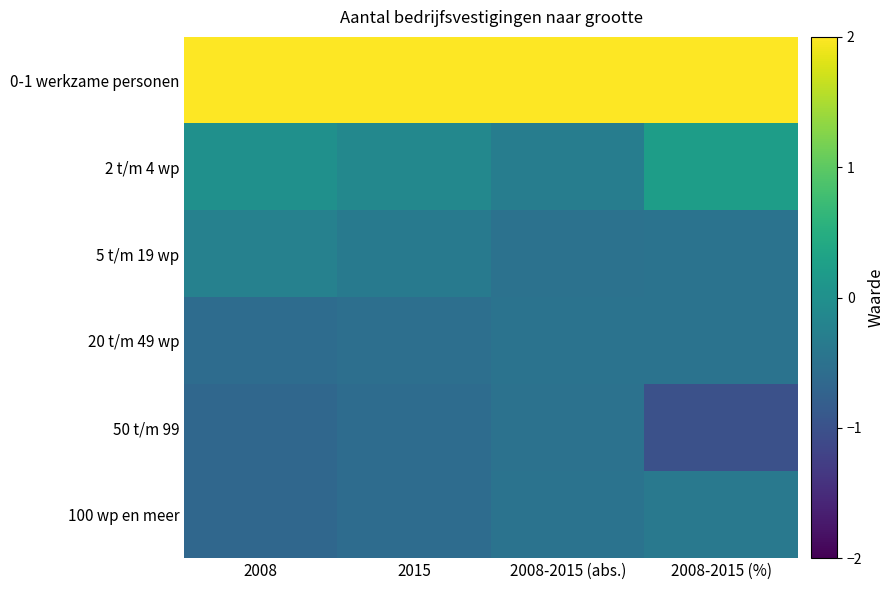

Rank the series at 2015 from lowest to highest value.

50 t/m 99, 100 wp en meer, 20 t/m 49 wp, 5 t/m 19 wp, 2 t/m 4 wp, 0-1 werkzame personen